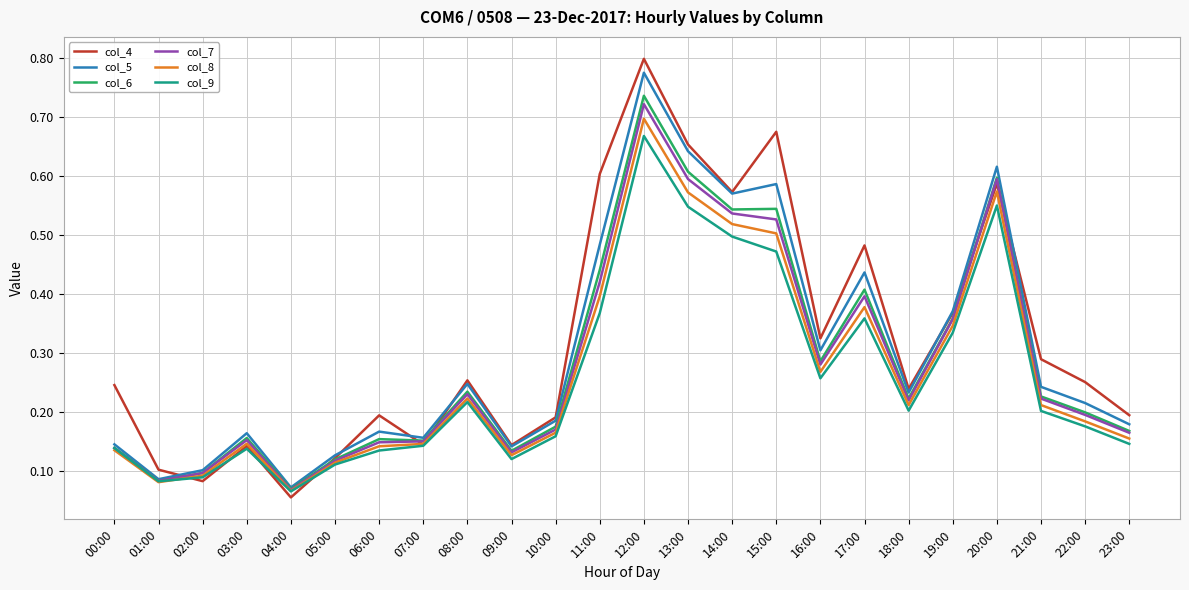

Which series has the largest range (max minus min)?

col_4